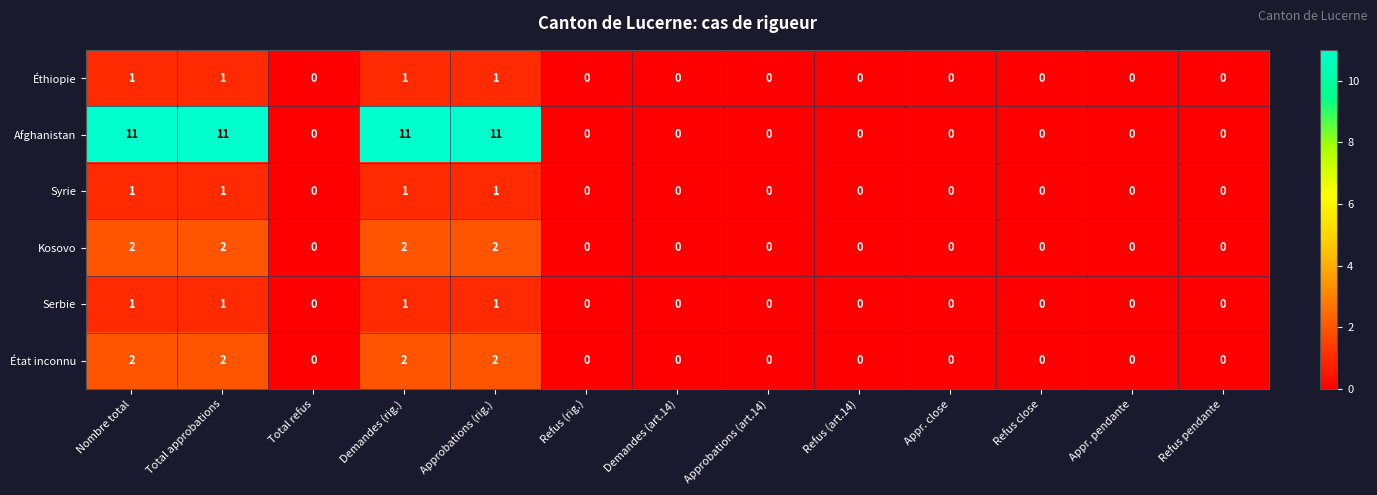

Count the number of data series in this chart.

6